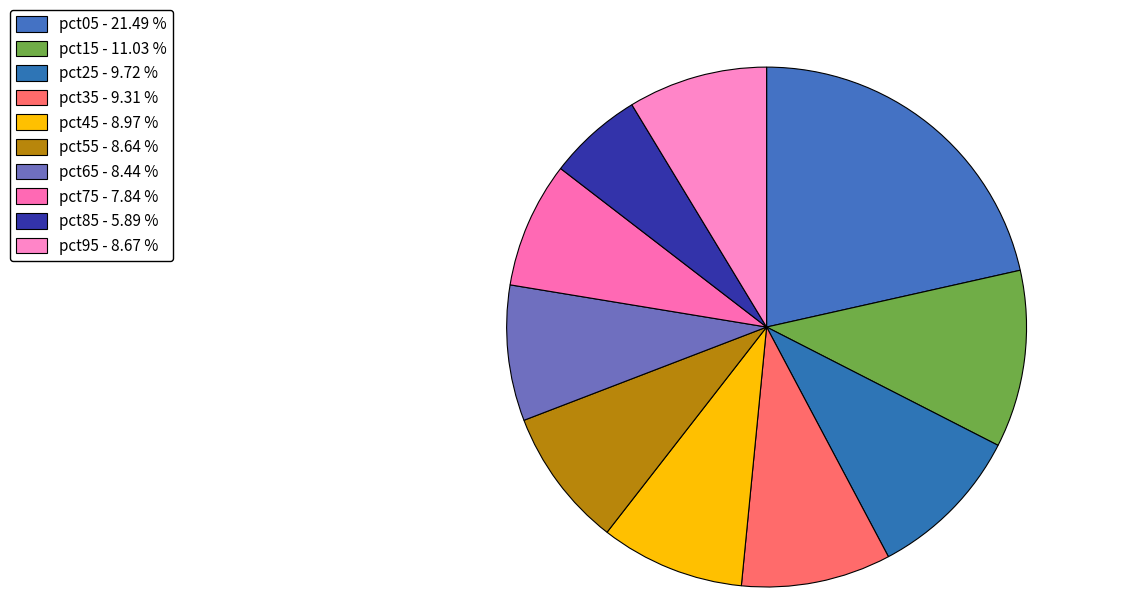

How many slices are in this pie chart?

10